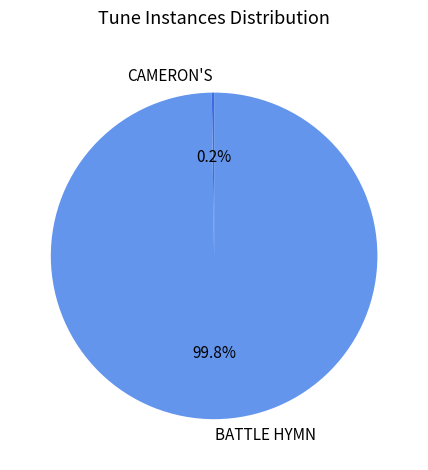

Is there any slice that represents more than half of the pie?

Yes